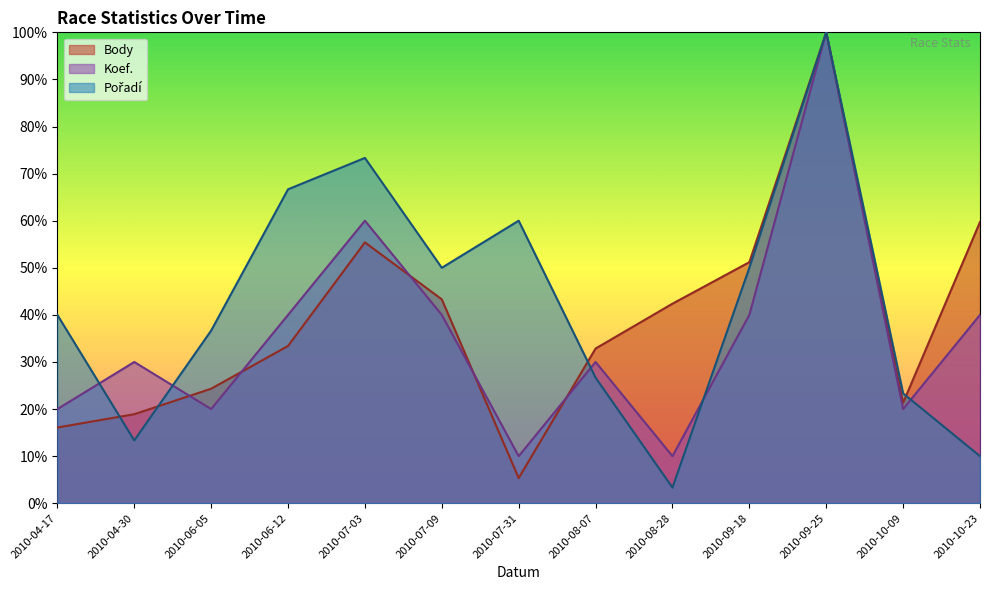

What is the label of the 10th point from the left?

2010-09-18